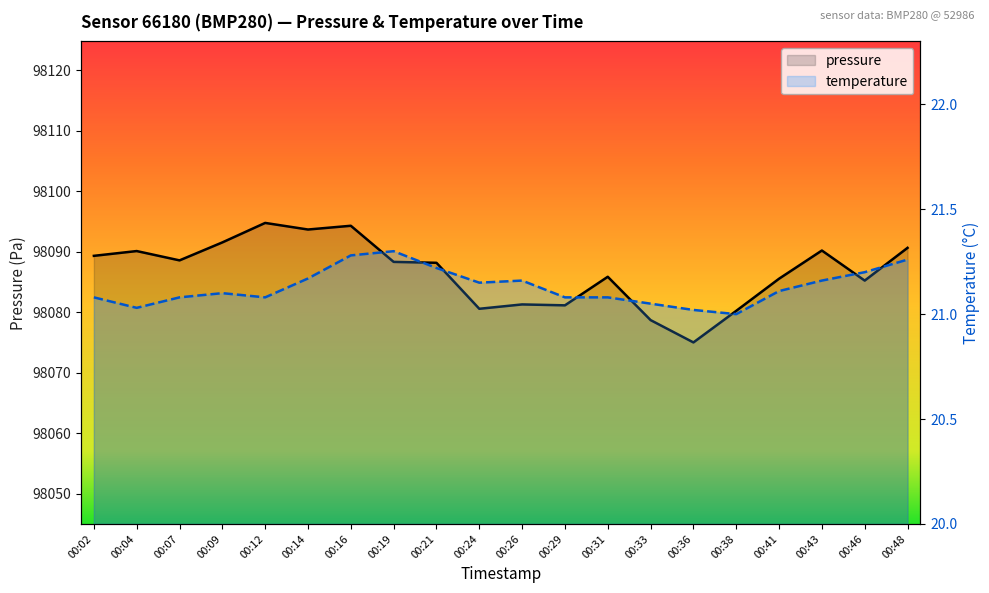

Reading right to left, list all the values displayed in this chart.

pressure: 98090.7	98085.2	98090.2	98085.6	98080.2	98075.0	98078.7	98085.9	98081.2	98081.3	98080.6	98088.2	98088.3	98094.3	98093.7	98094.8	98091.6	98088.6	98090.1	98089.3
temperature: 21.3	21.2	21.2	21.1	21.0	21.0	21.1	21.1	21.1	21.2	21.1	21.2	21.3	21.3	21.2	21.1	21.1	21.1	21.0	21.1